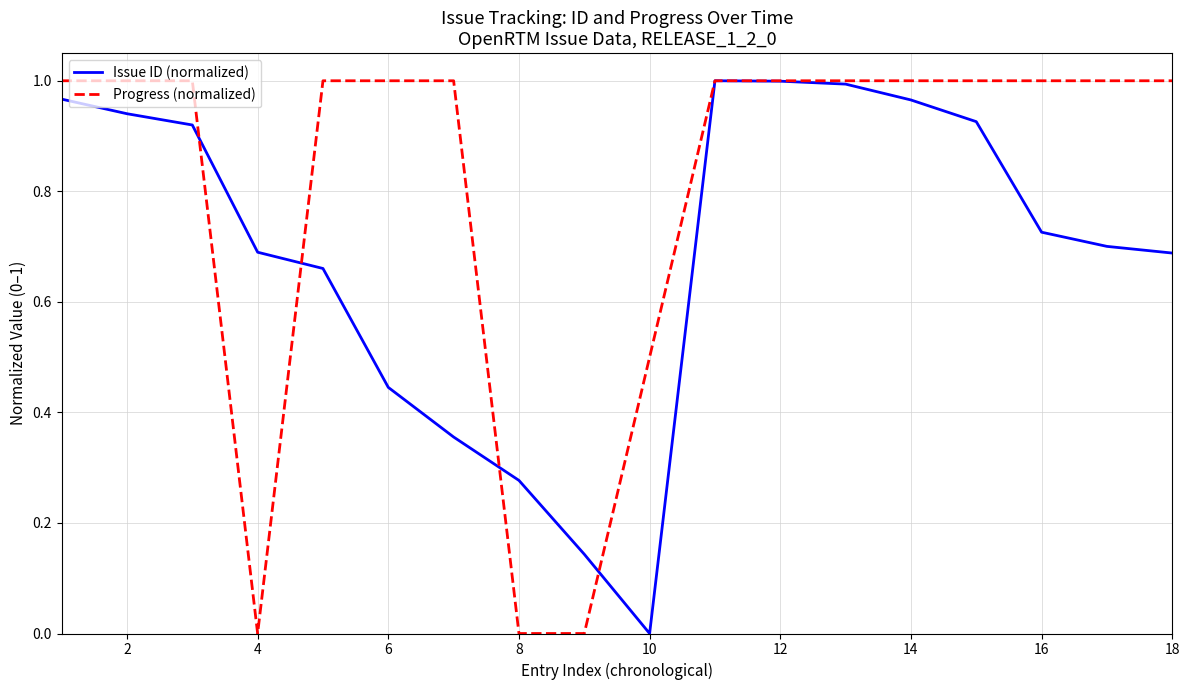

Which series has the largest total across all categories?

Progress (normalized)